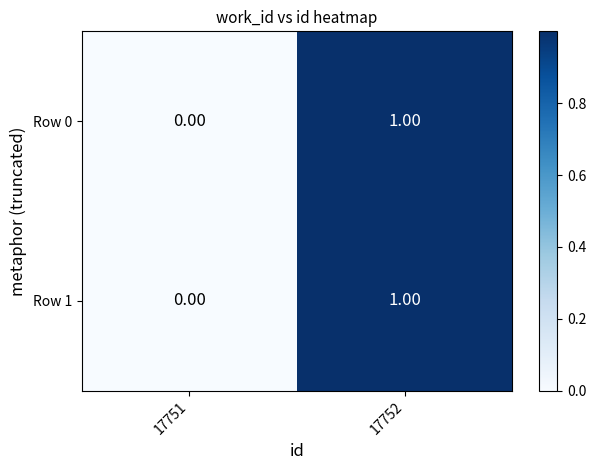

How many distinct data groups are displayed?

2